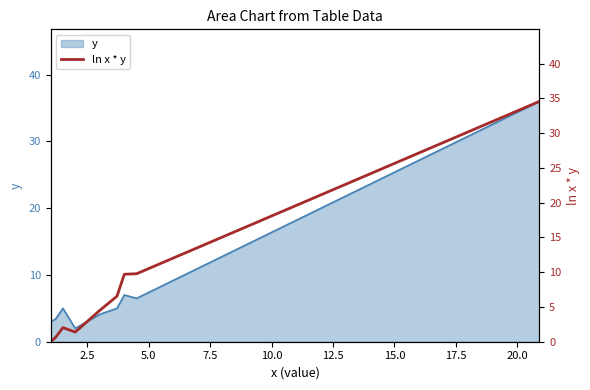

Which has a higher value, 17.5 or 5.0?

17.5